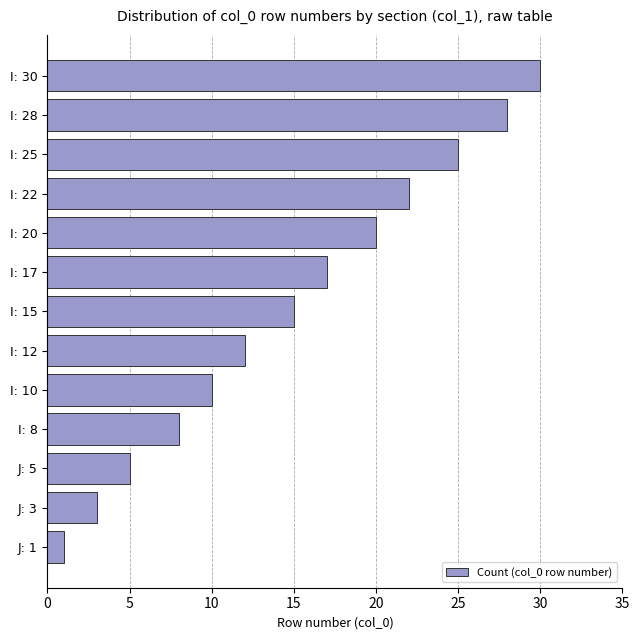

The value at I: 8 is 5. True or false?

False